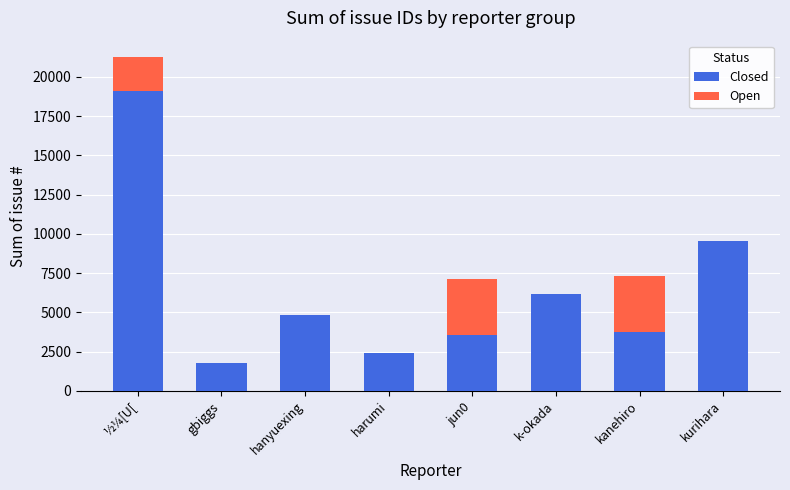

At which label does Closed reach its peak?

½¼[U[